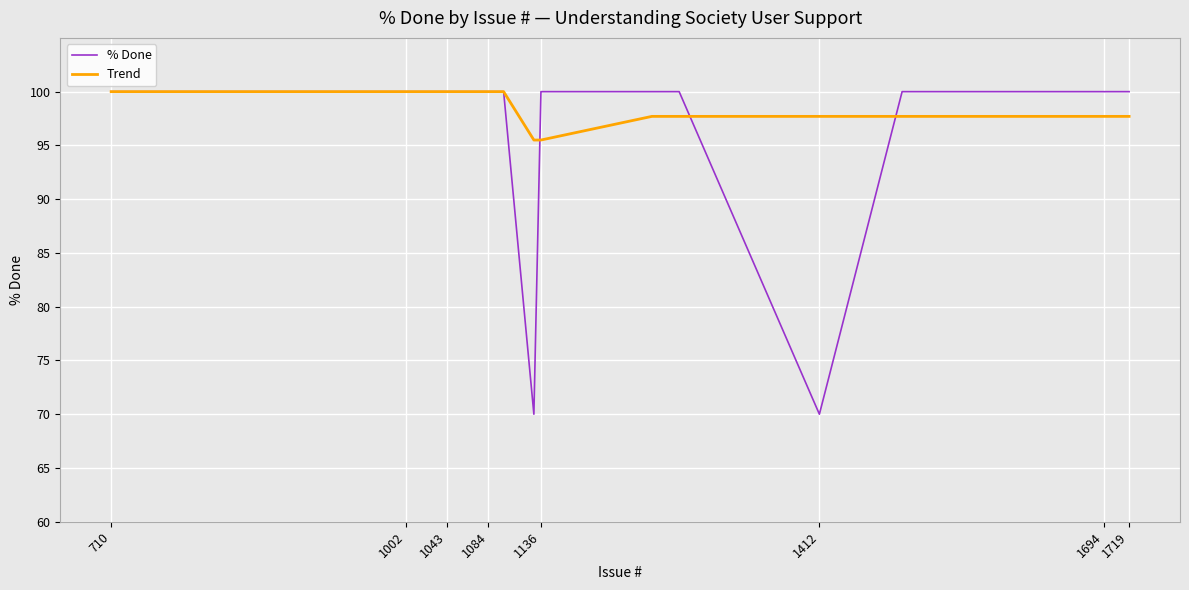

Which series ends up on top after the final intersection of % Done and Trend?

% Done